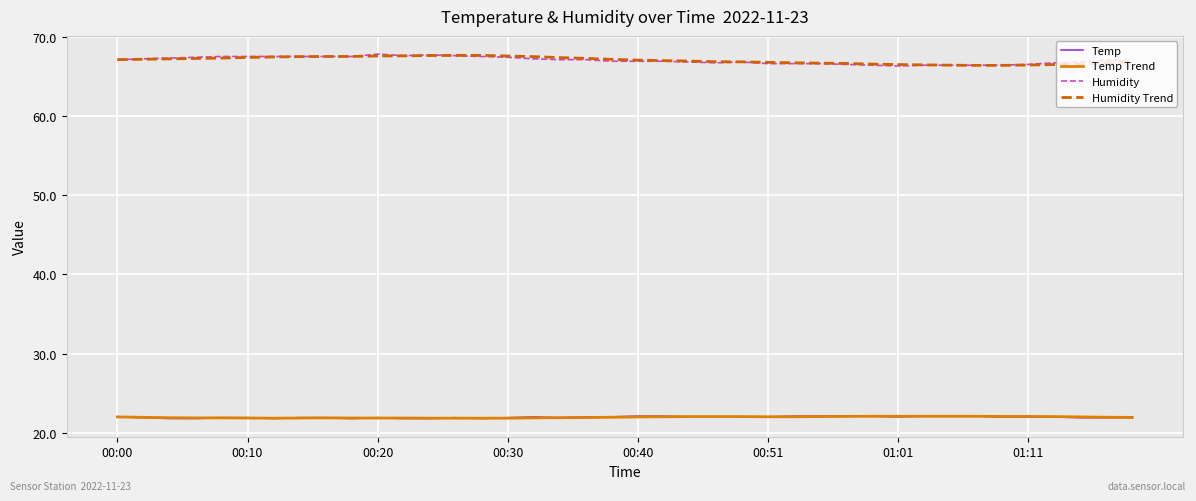

Does the chart display data point markers on the line(s)?

No